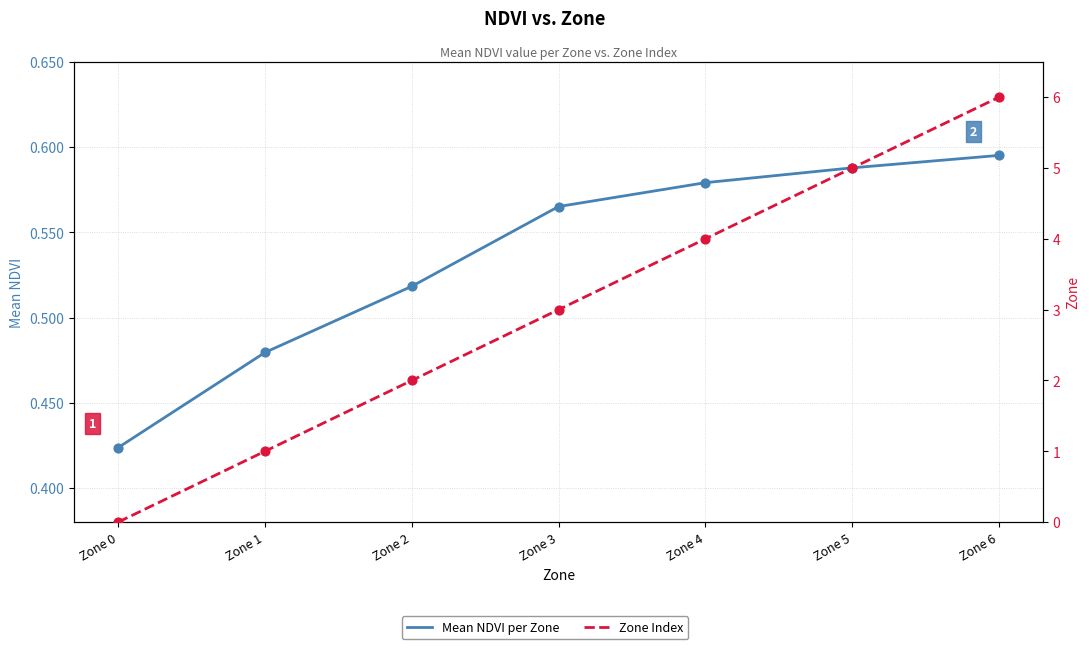

Which series reaches the maximum Y coordinate?

Zone Index